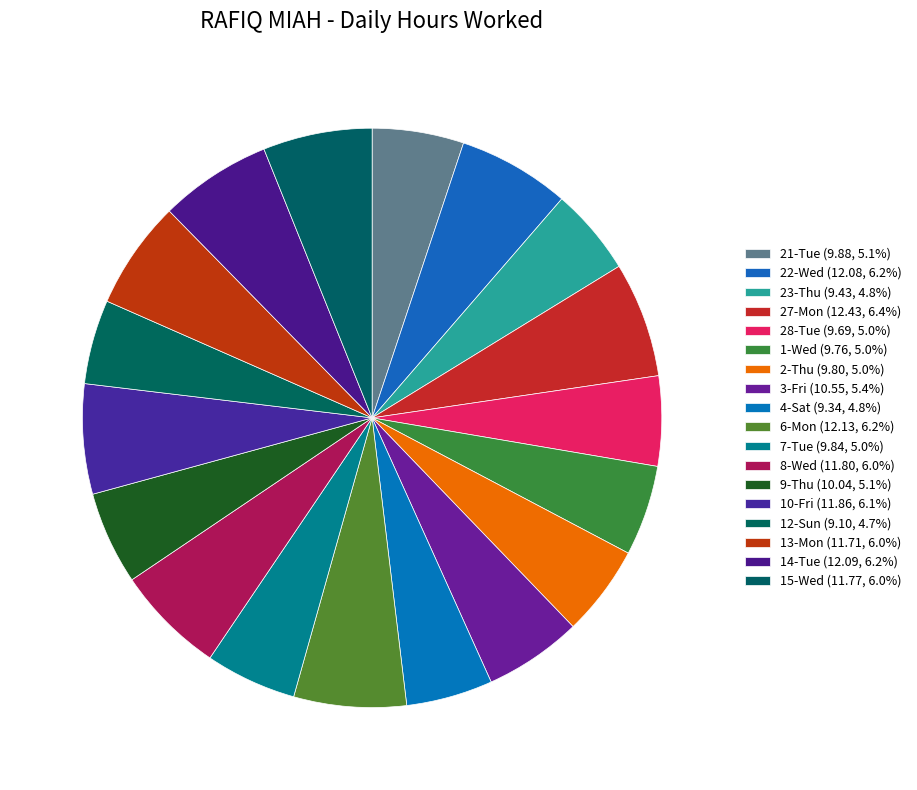

What is the ratio of the value at 10-Fri to the value at 28-Tue?

1.2